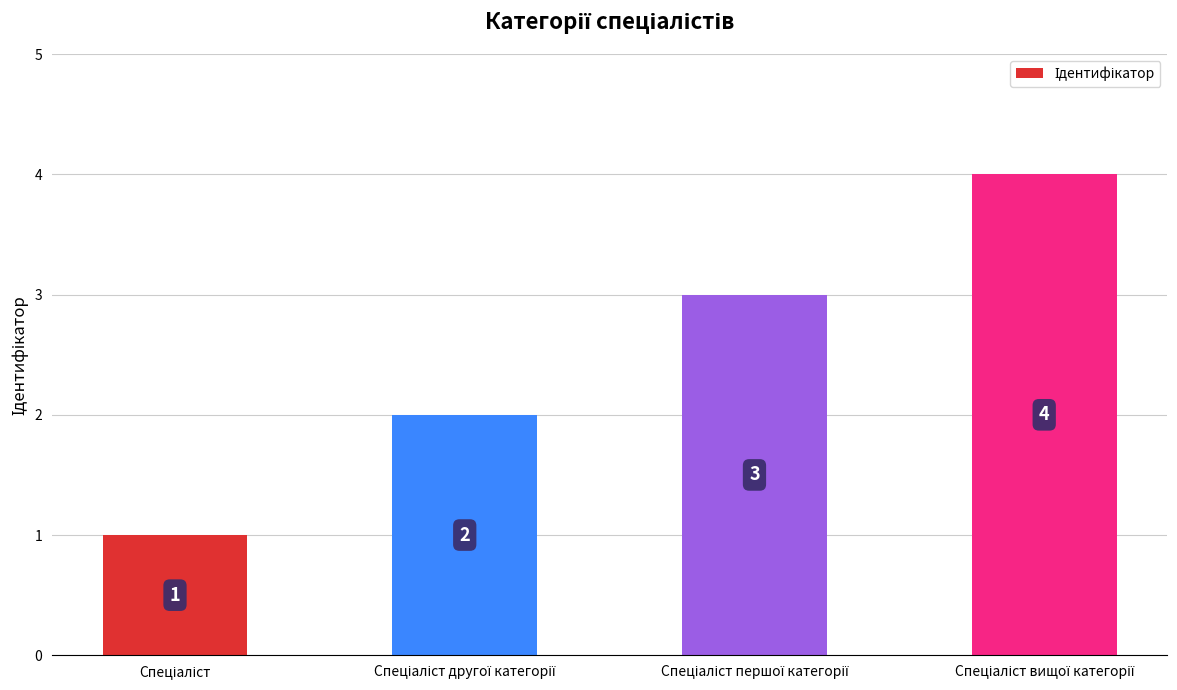

Reading left to right, transcribe all the data shown in this chart.

1	2	3	4